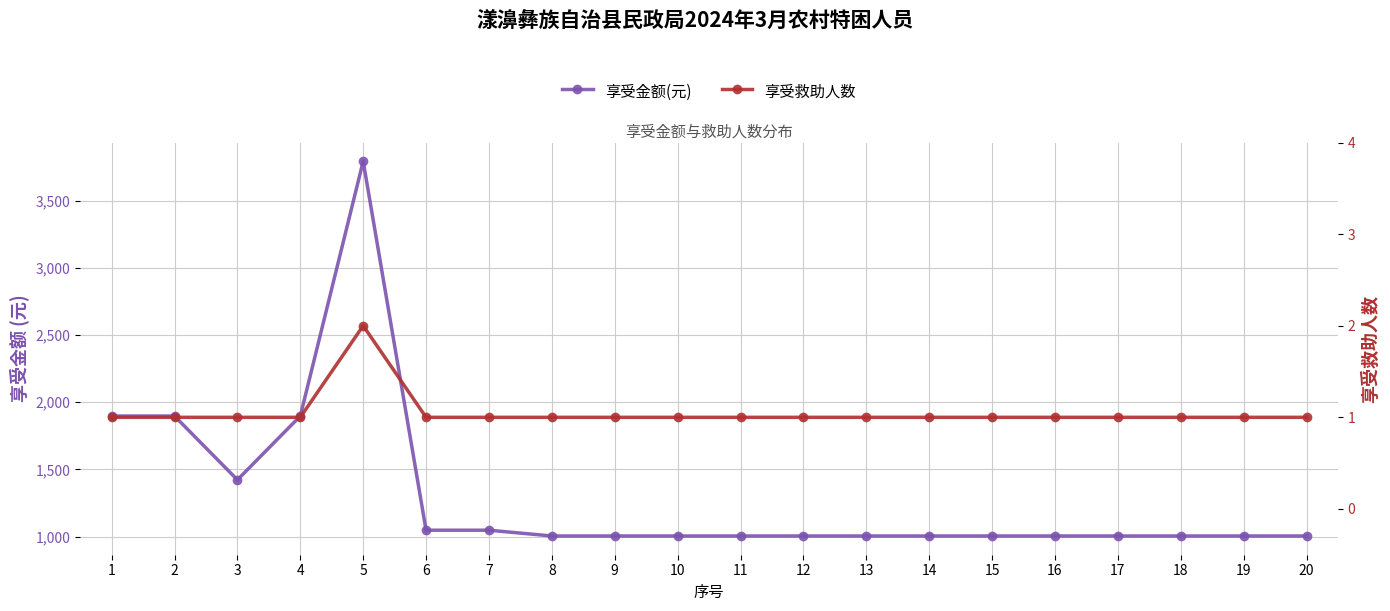

What is the difference between the maximum and minimum values in the 享受救助人数 series?

1